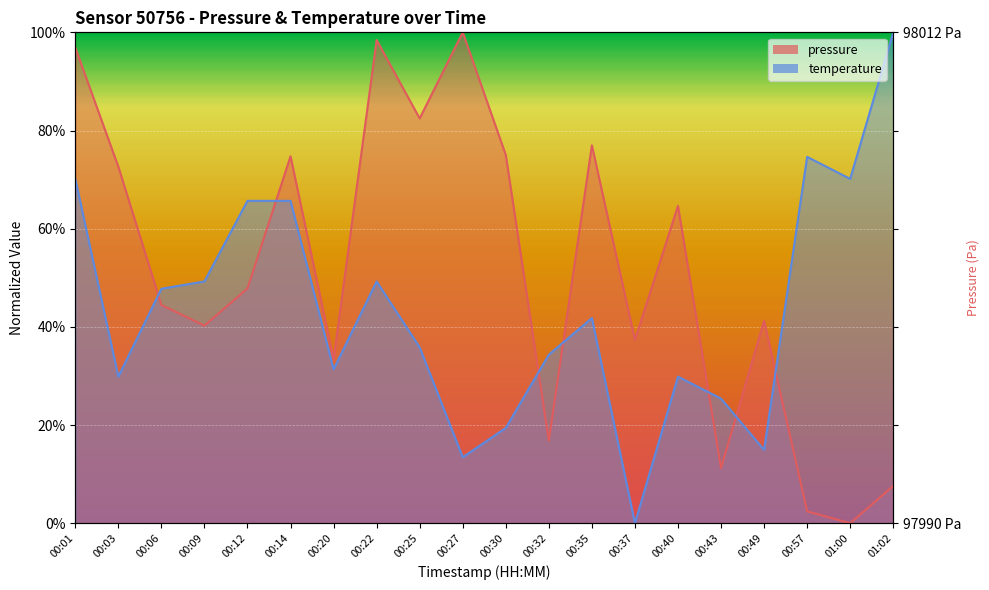

How many values in the temperature series exceed 41?

10